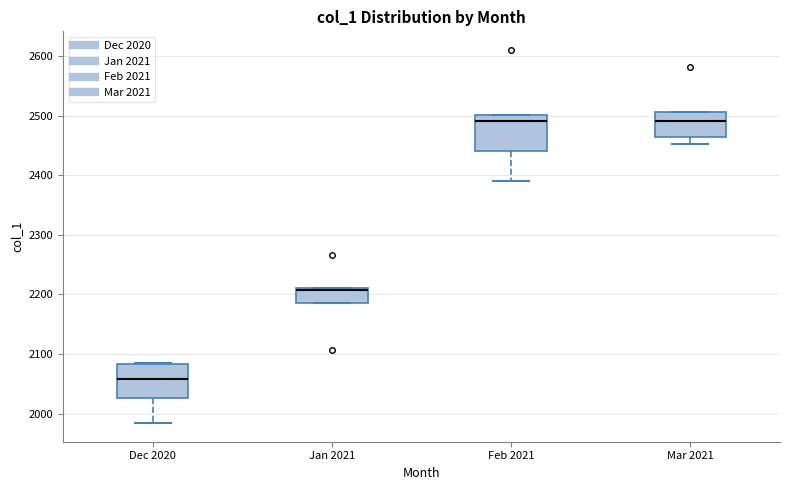

Where is the lower edge of the box for Jan 2021 on the y-axis? The values are not printed on the chart, so give them approximately, as read against the axis.

2190